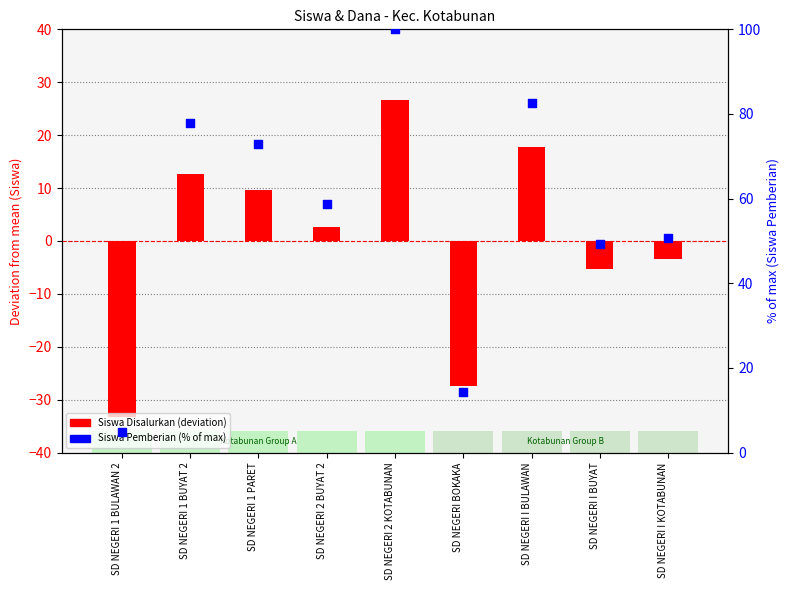

Which series reaches the maximum Y coordinate?

Siswa Pemberian (% of max)